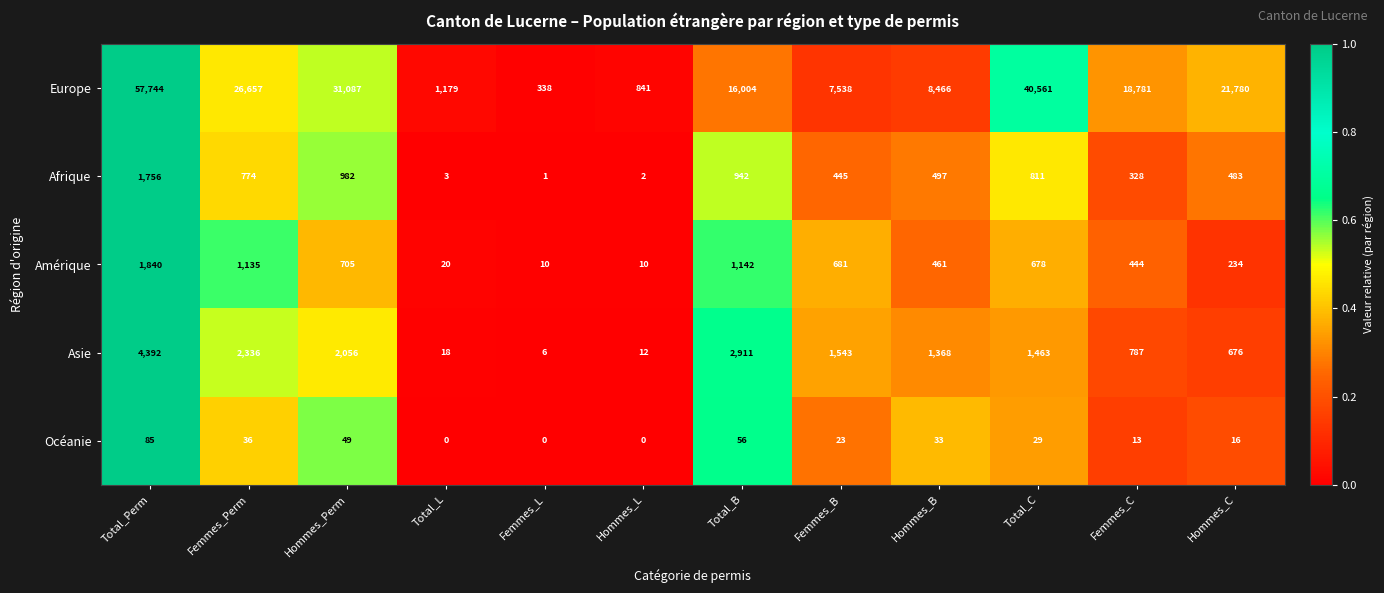

True or false: Afrique has a value of 2 at Hommes_L.

True